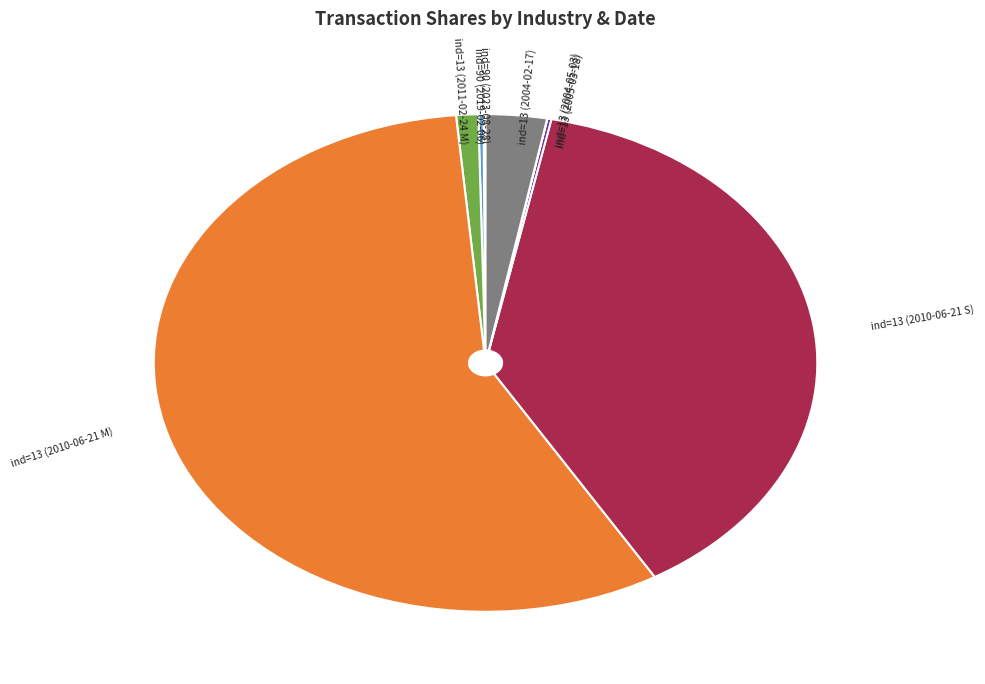

Does any single category account for the majority?

Yes